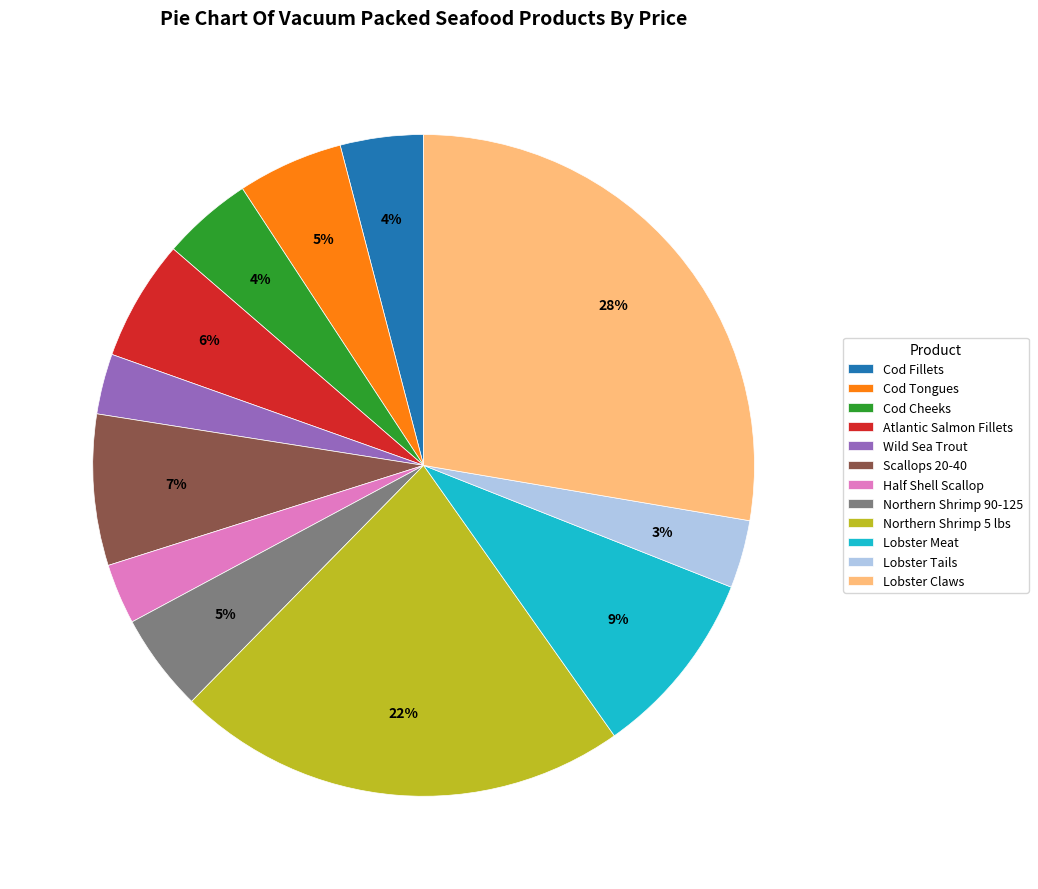

To the nearest percent, what is the difference between the Cod Fillets and Scallops 20-40 slice percentages?

3%